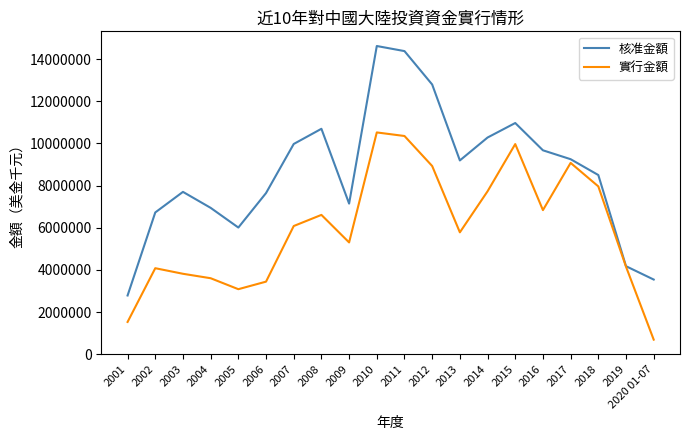

At which category is the sum across all series the highest?

2010